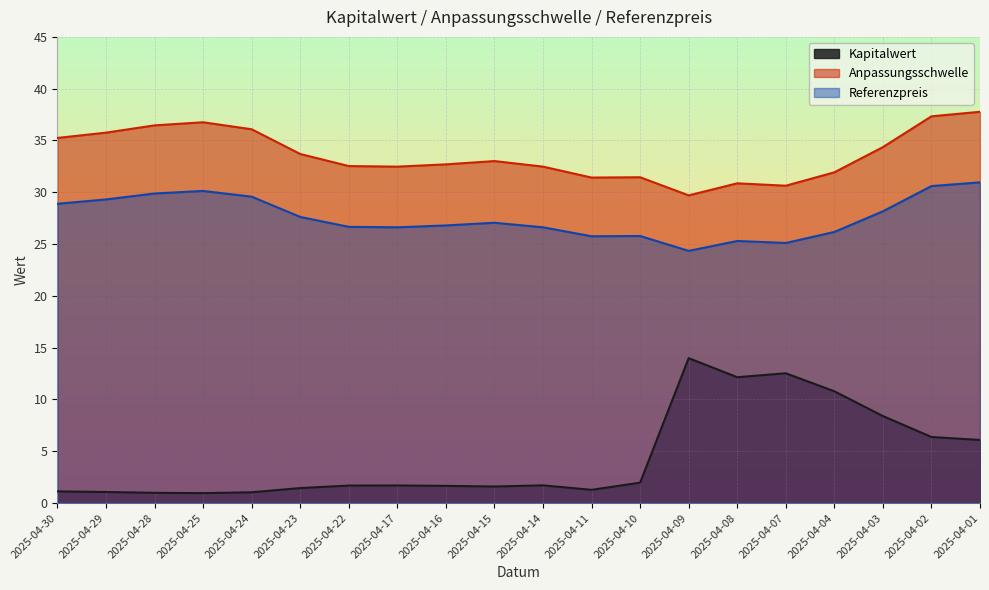

True or false: Referenzpreis has more than 1 points higher than both neighbors.

True